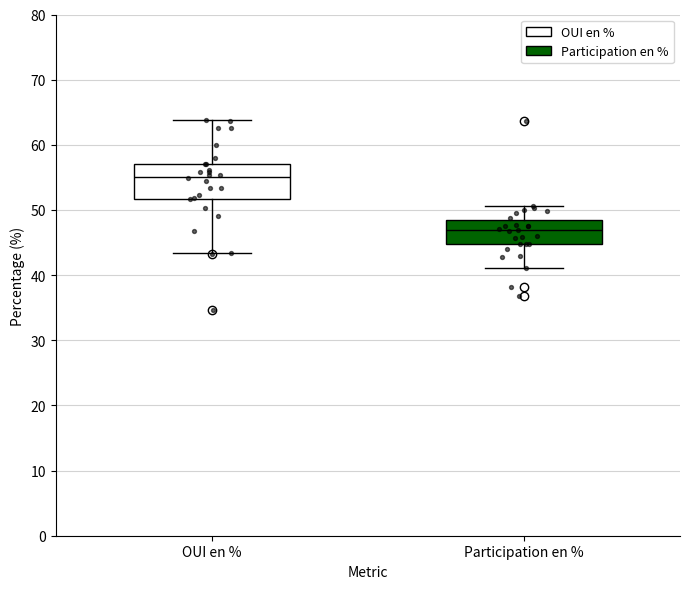

Comparing the boxes themselves (not the whiskers), which one is the tallest?

OUI en %